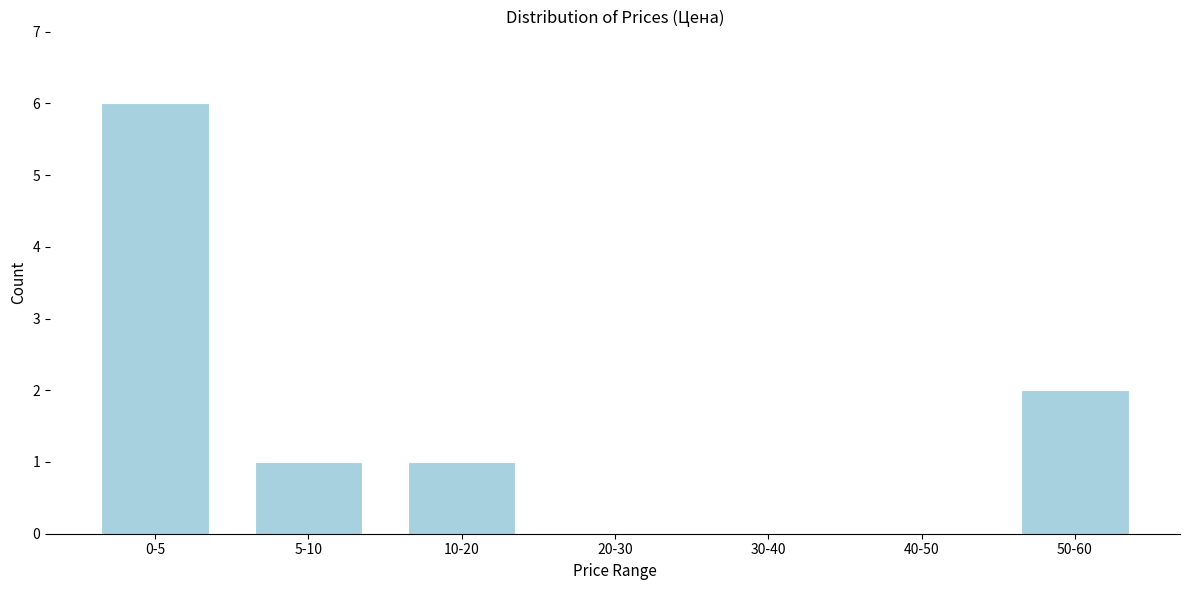

Reading right to left, extract all data points from this chart.

50-60=2	40-50=0	30-40=0	20-30=0	10-20=1	5-10=1	0-5=6